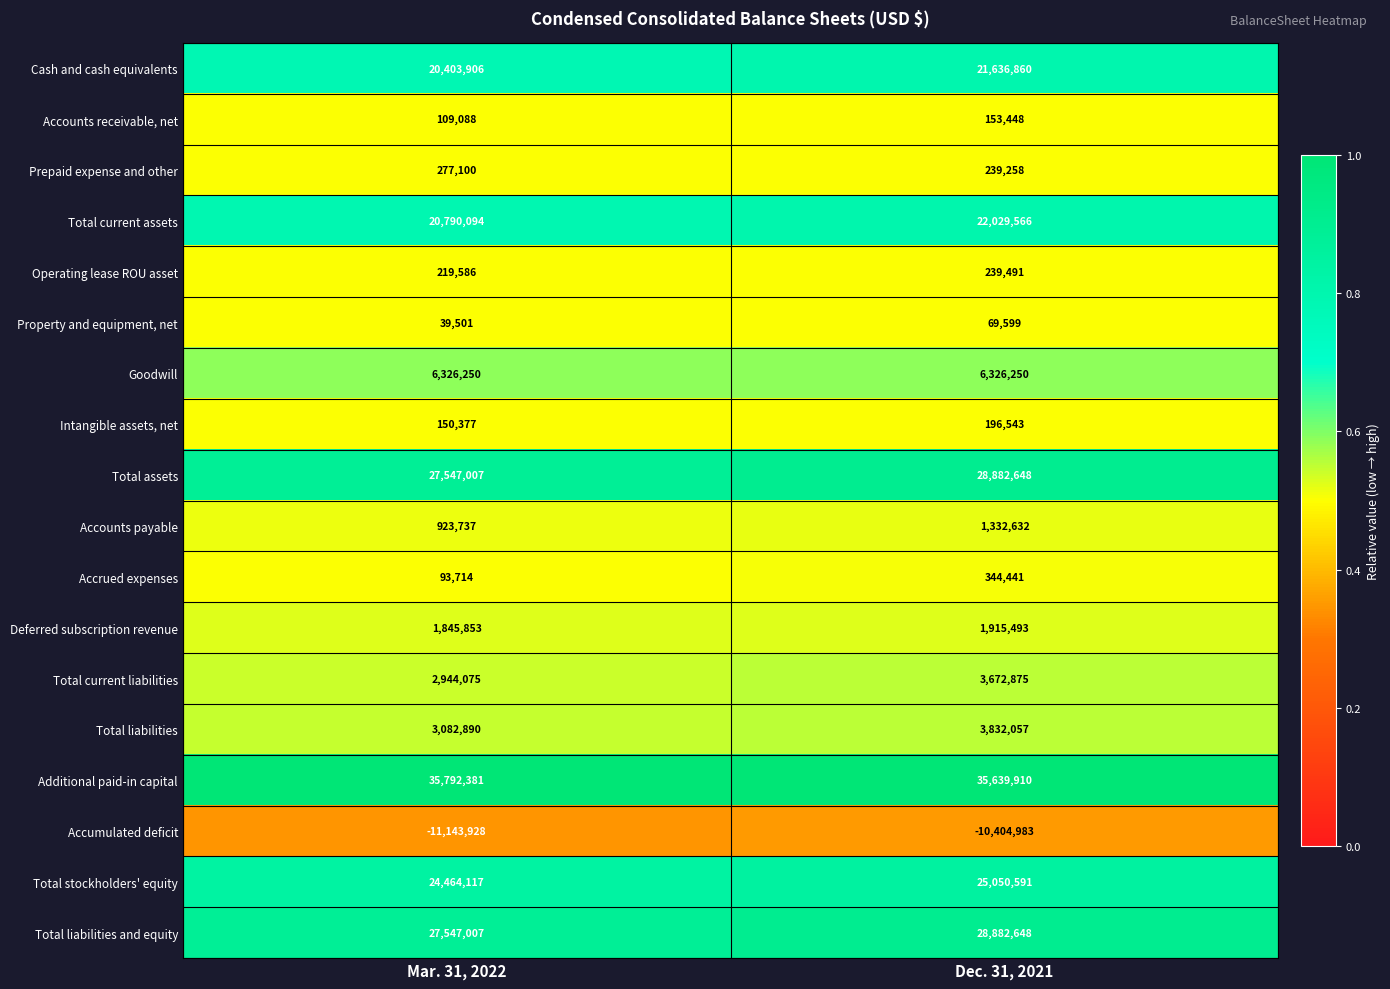

The value of Property and equipment, net at Mar. 31, 2022 is 64702. True or false?

False